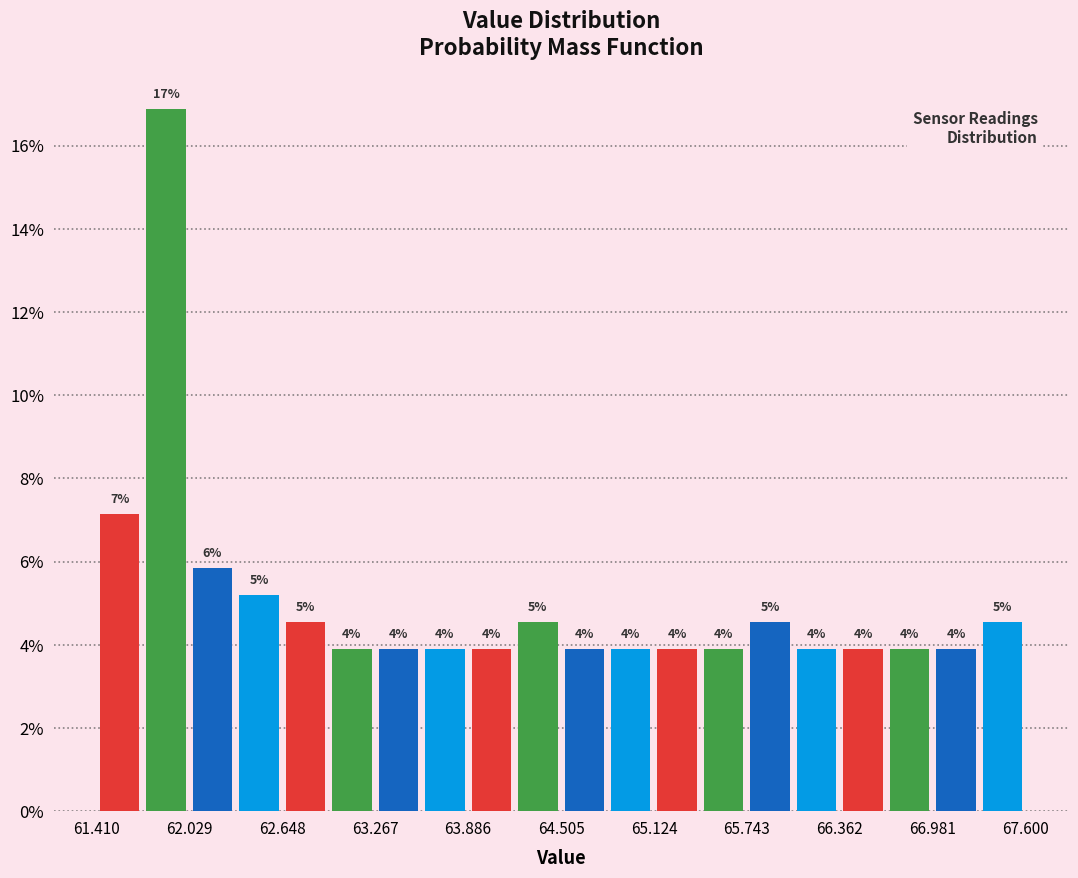

Around what value on the x-axis is the tallest bar? Give the approximate position of its centre, as read against the axis.

61.9